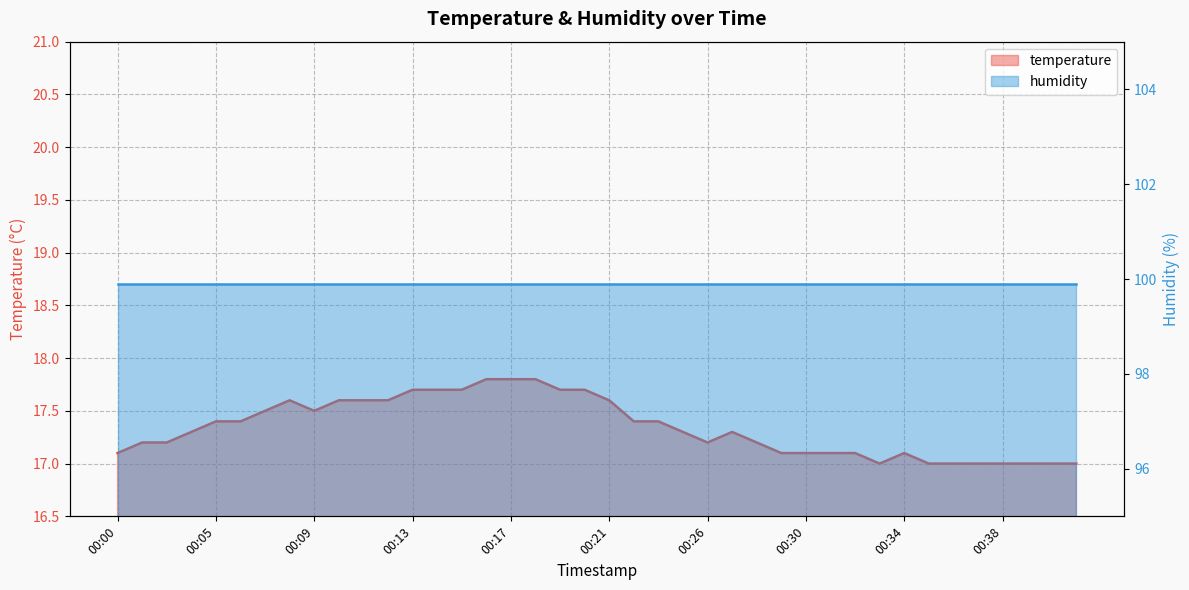

List the labels in order of value, largest first.

00:16, 00:17, 00:18, 00:13, 00:14, 00:15, 00:19, 00:20, 00:08, 00:10, 00:11, 00:12, 00:21, 00:07, 00:09, 00:05, 00:06, 00:22, 00:23, 00:03, 00:24, 00:27, 00:01, 00:02, 00:26, 00:28, 00:00, 00:29, 00:30, 00:31, 00:32, 00:34, 00:33, 00:35, 00:36, 00:37, 00:38, 00:39, 00:40, 00:41